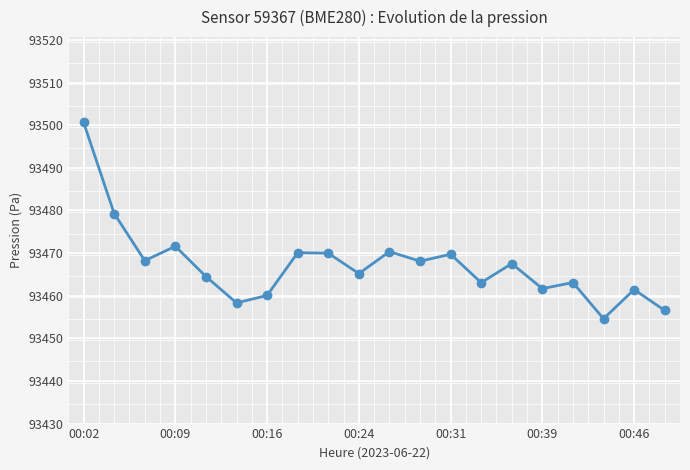

What is the average value?

93467.2